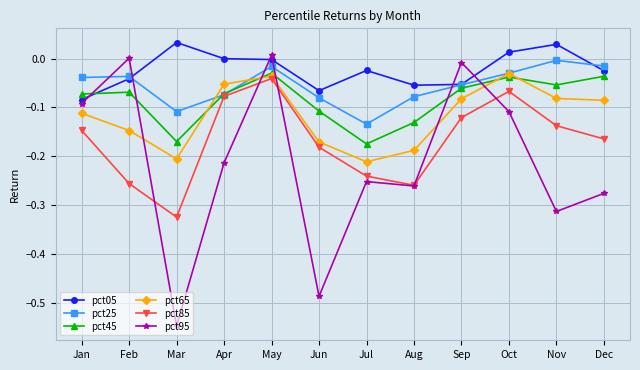

True or false: pct65 and pct05 intersect in this chart.

False